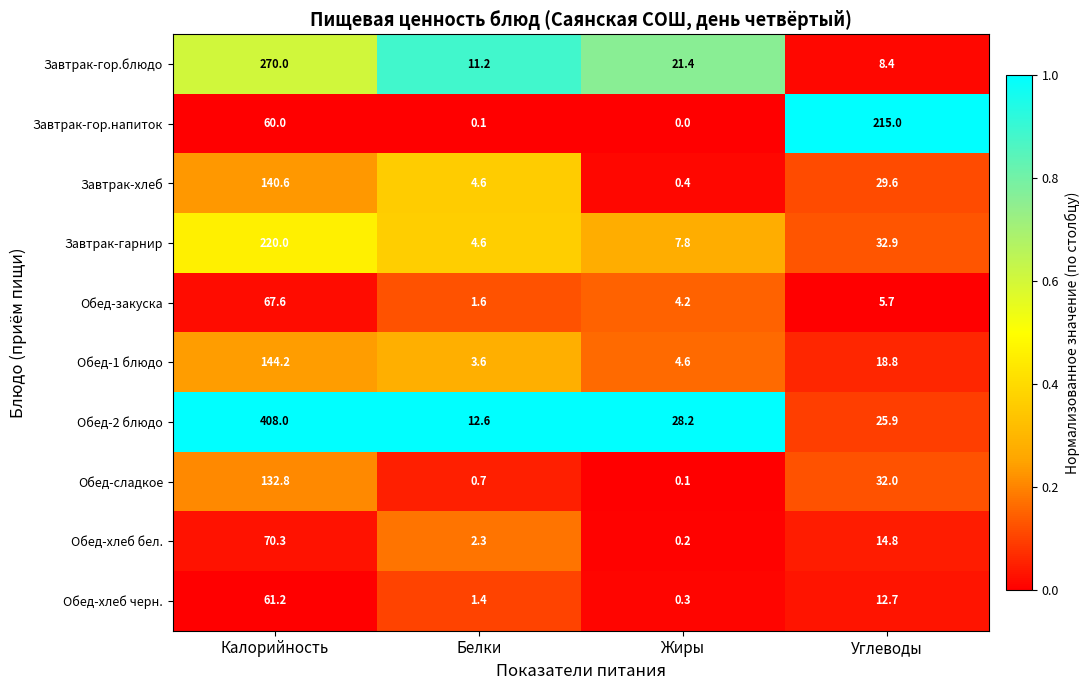

What is the total value across all series at Углеводы?

395.8